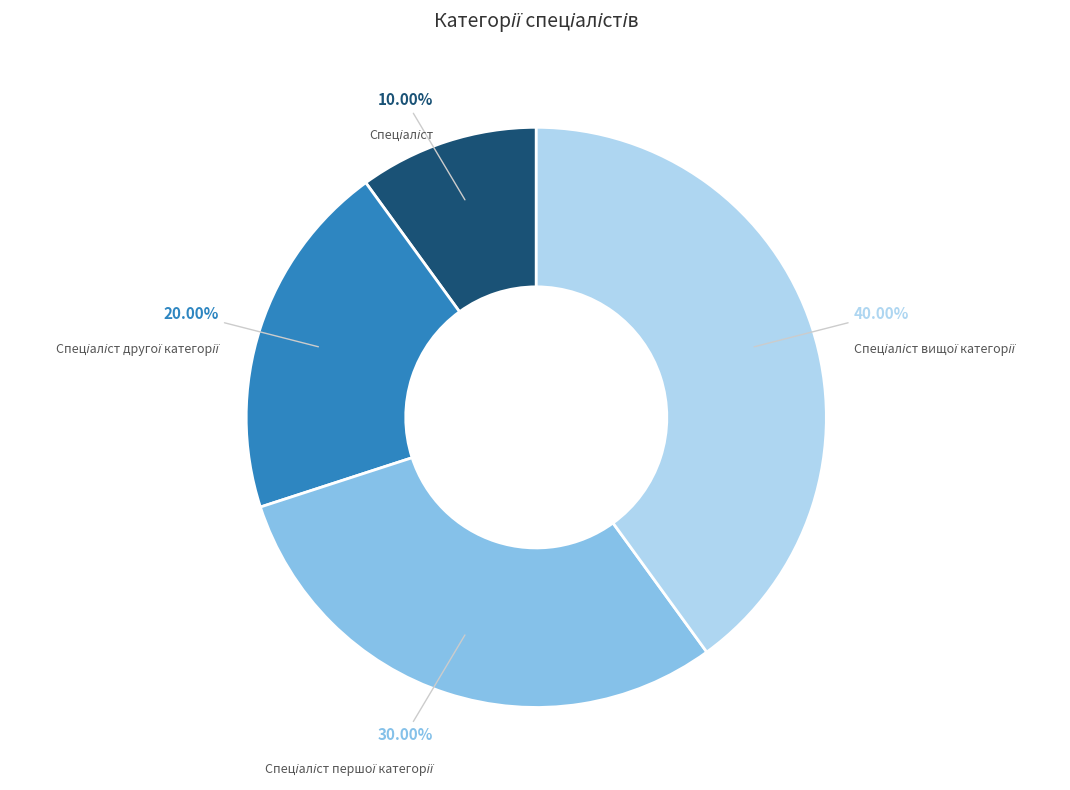

Is there any slice that represents more than half of the pie?

No